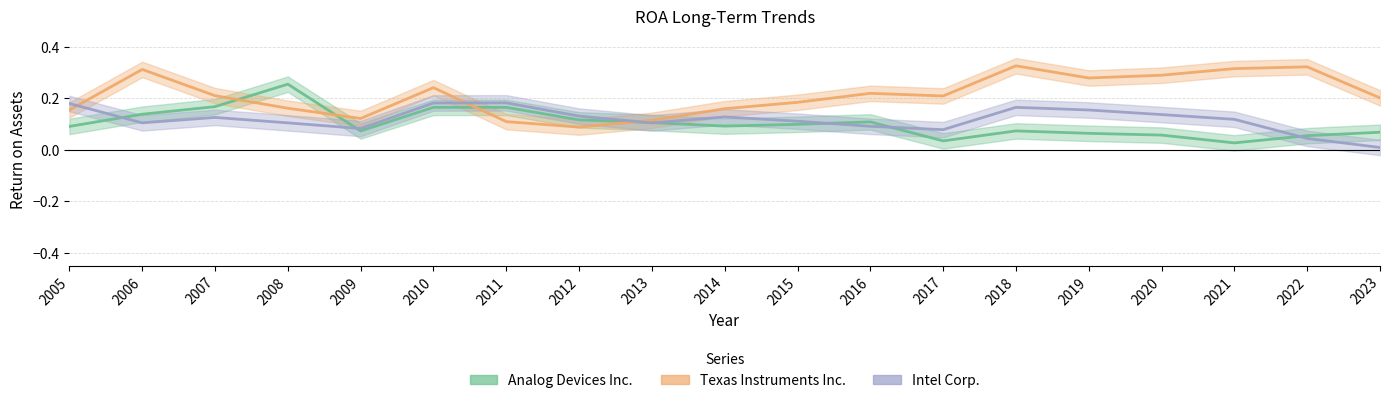

True or false: Intel Corp. and Texas Instruments Inc. cross at least once.

True